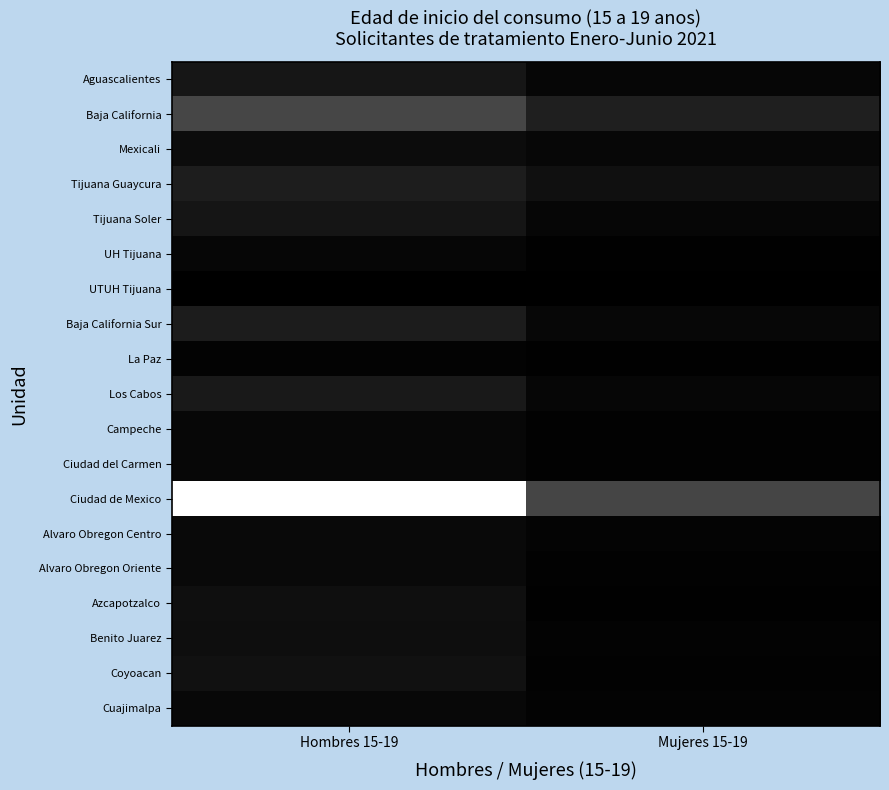

Reading right to left, what are all the values shown in this chart?

Aguascalientes: Mujeres 15-19=10	Hombres 15-19=36
Baja California: Mujeres 15-19=52	Hombres 15-19=115
Mexicali: Mujeres 15-19=12	Hombres 15-19=21
Tijuana Guaycura: Mujeres 15-19=27	Hombres 15-19=48
Tijuana Soler: Mujeres 15-19=11	Hombres 15-19=35
UH Tijuana: Mujeres 15-19=2	Hombres 15-19=11
UTUH Tijuana: Mujeres 15-19=0	Hombres 15-19=0
Baja California Sur: Mujeres 15-19=13	Hombres 15-19=47
La Paz: Mujeres 15-19=2	Hombres 15-19=6
Los Cabos: Mujeres 15-19=11	Hombres 15-19=41
Campeche: Mujeres 15-19=4	Hombres 15-19=12
Ciudad del Carmen: Mujeres 15-19=4	Hombres 15-19=12
Ciudad de Mexico: Mujeres 15-19=113	Hombres 15-19=418
Alvaro Obregon Centro: Mujeres 15-19=7	Hombres 15-19=15
Alvaro Obregon Oriente: Mujeres 15-19=4	Hombres 15-19=16
Azcapotzalco: Mujeres 15-19=2	Hombres 15-19=25
Benito Juarez: Mujeres 15-19=6	Hombres 15-19=23
Coyoacan: Mujeres 15-19=4	Hombres 15-19=29
Cuajimalpa: Mujeres 15-19=6	Hombres 15-19=14